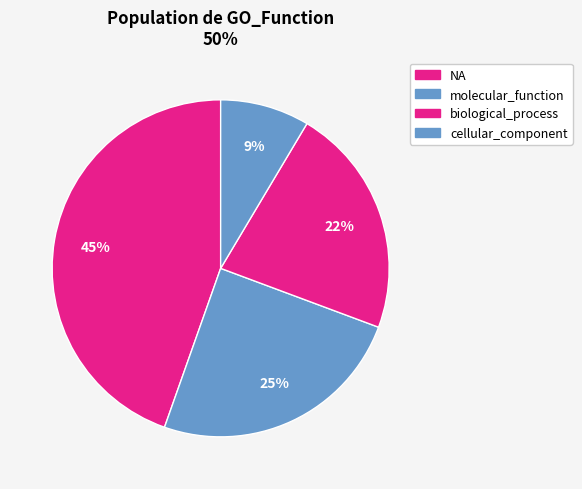

To the nearest percent, what portion does NA represent?

45%